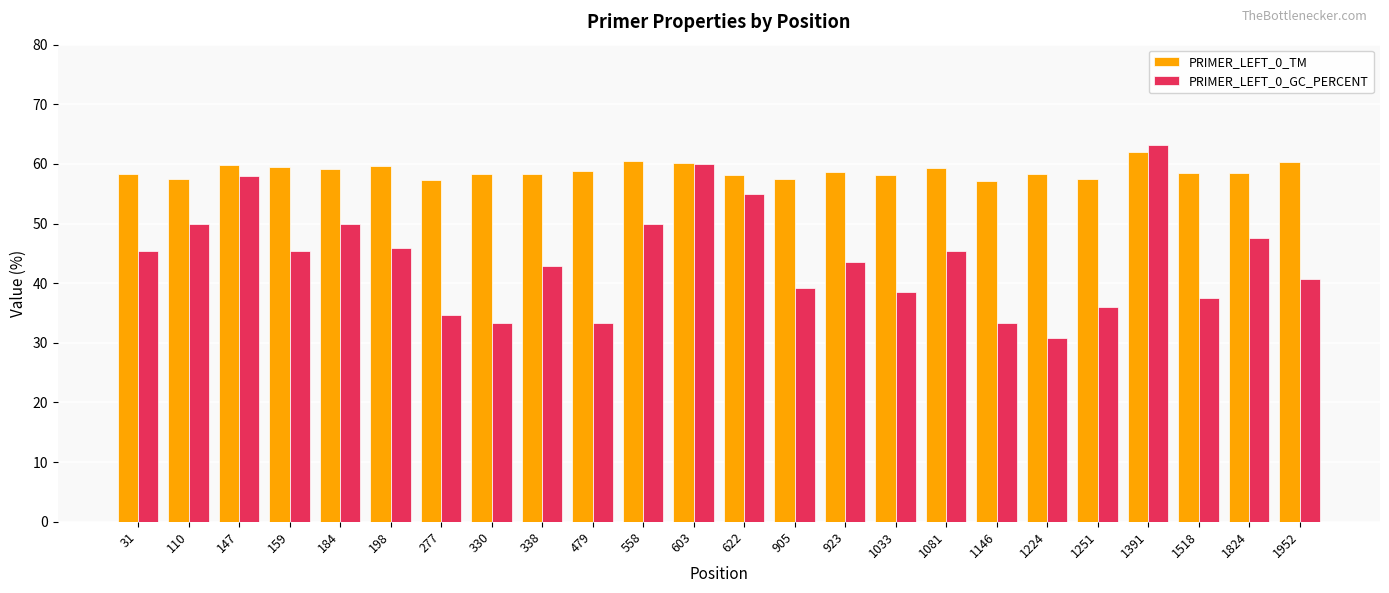

Rank the series by their maximum value, from highest to lowest.

PRIMER_LEFT_0_GC_PERCENT, PRIMER_LEFT_0_TM